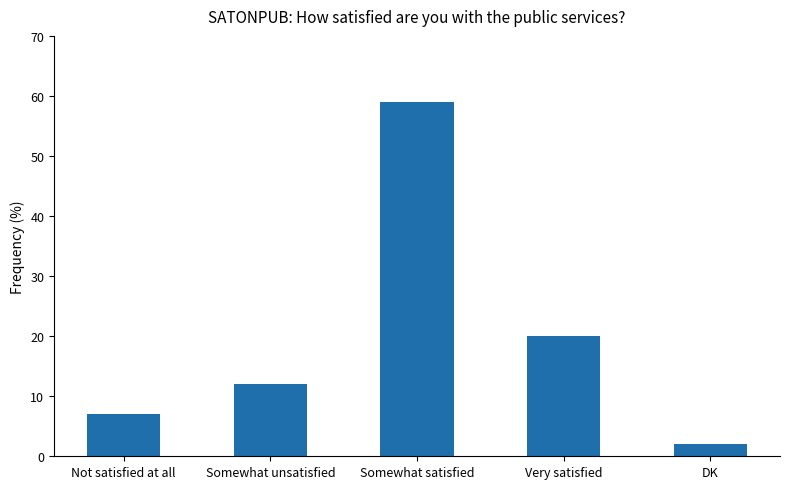

List the labels in order of value, largest first.

Somewhat satisfied, Very satisfied, Somewhat unsatisfied, Not satisfied at all, DK